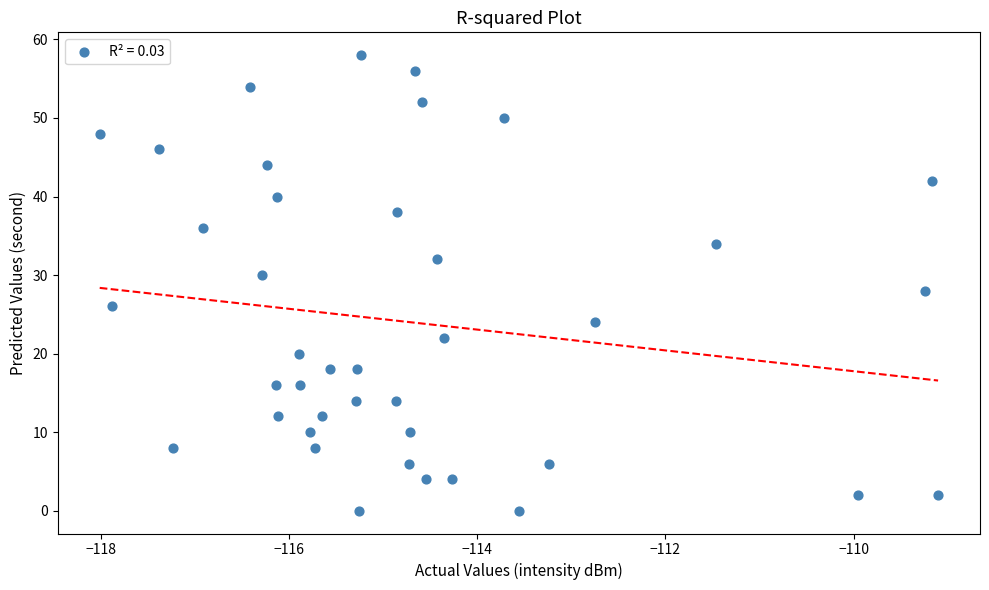

What is the range of Y values (max minus min)?

58